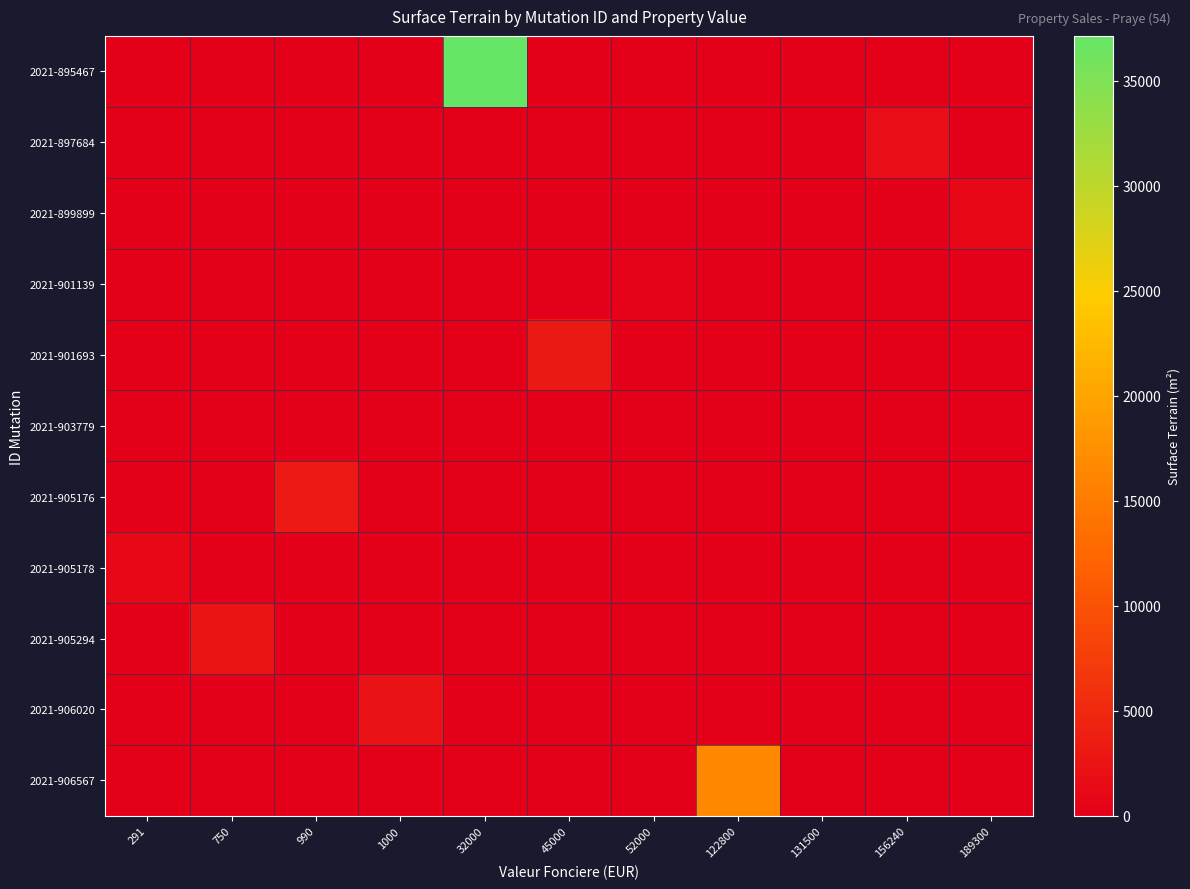

What is the greatest value displayed?

37144